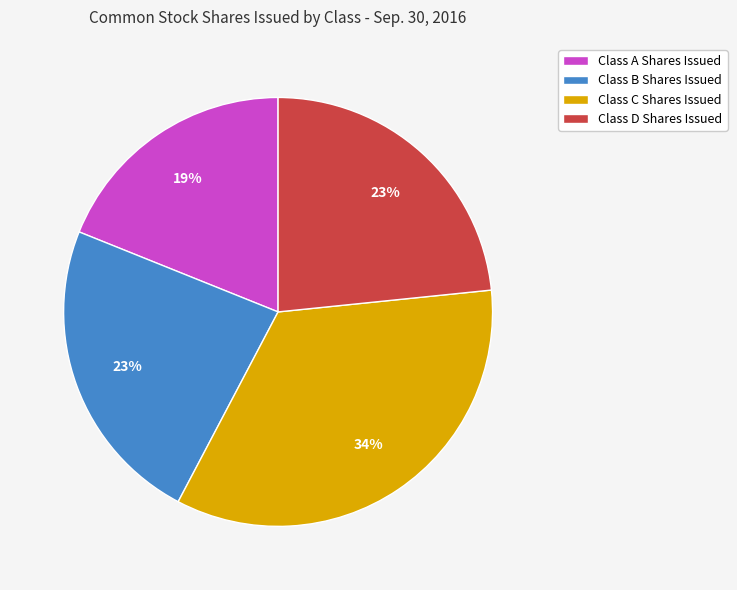

Is there any slice that represents more than half of the pie?

No